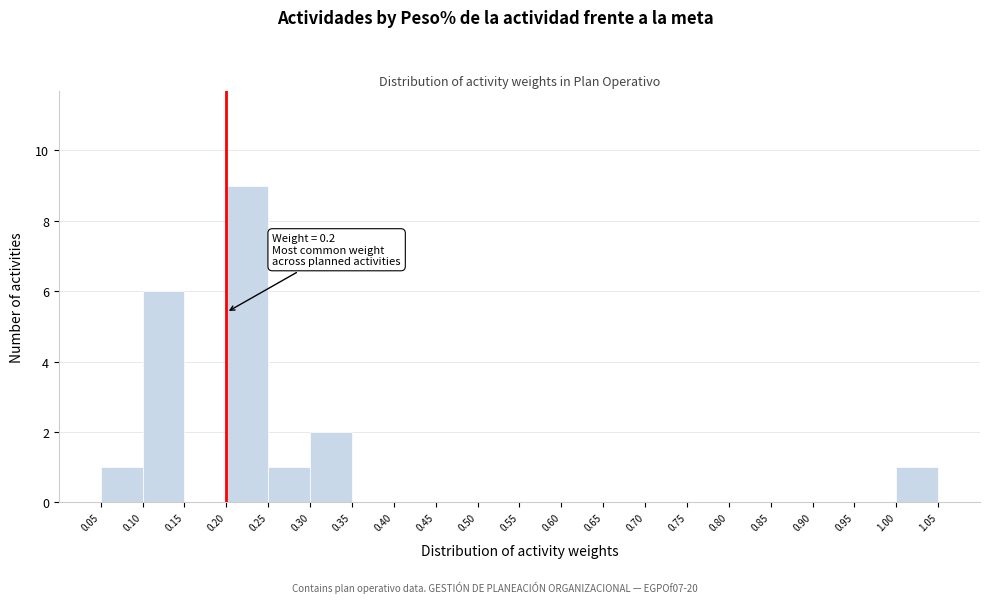

Over which range of the x-axis is the bar tallest?

0.20 to 0.25